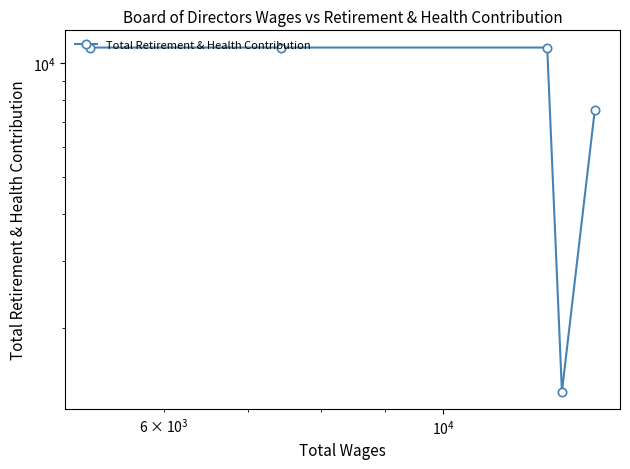

What is the difference between the second highest and second lowest values?

3487